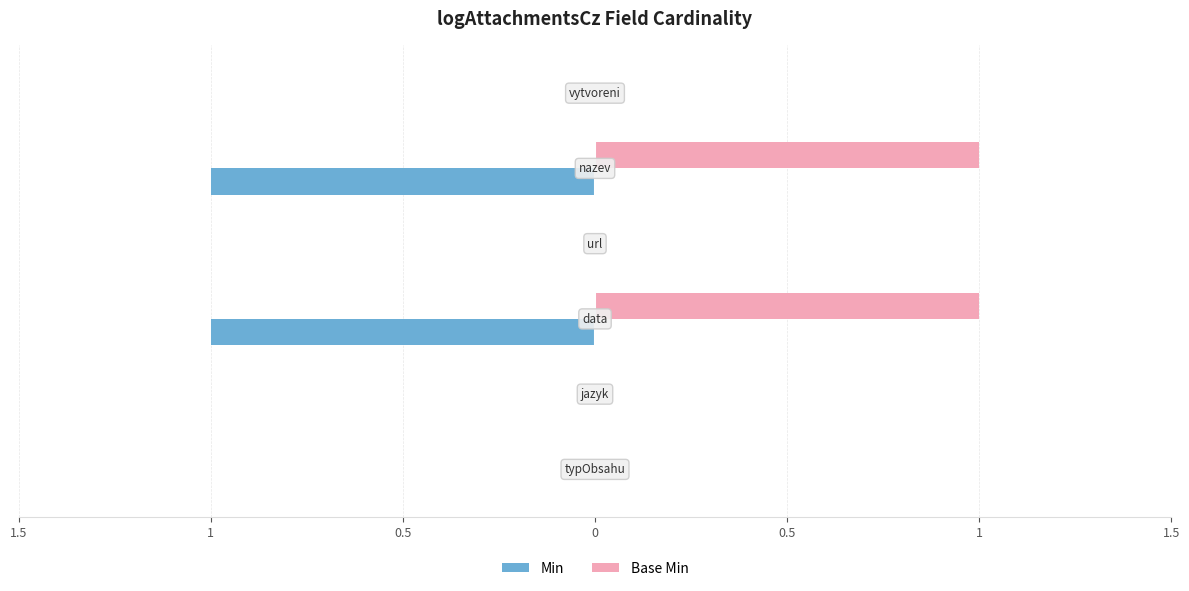

What are all the series names shown in the legend?

Min, Base Min